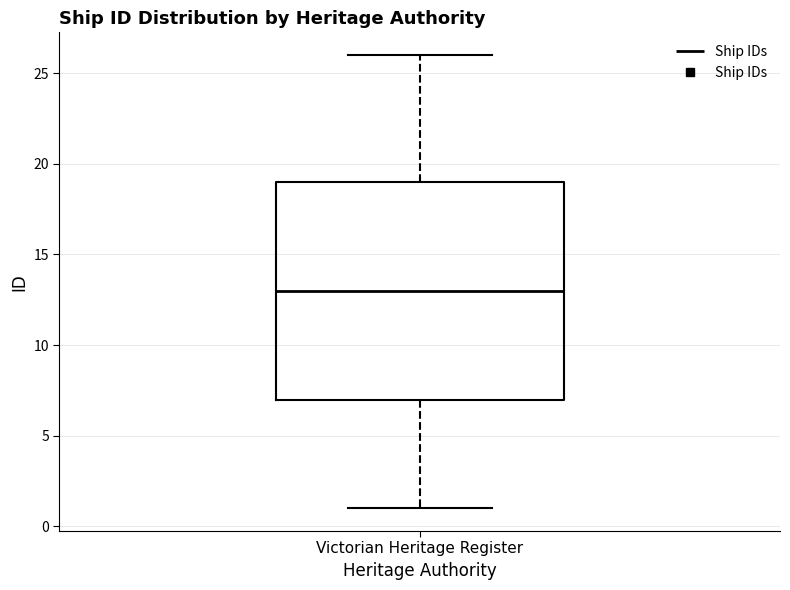

Where is the upper edge of the box for Victorian Heritage Register on the y-axis? The values are not printed on the chart, so give them approximately, as read against the axis.

19